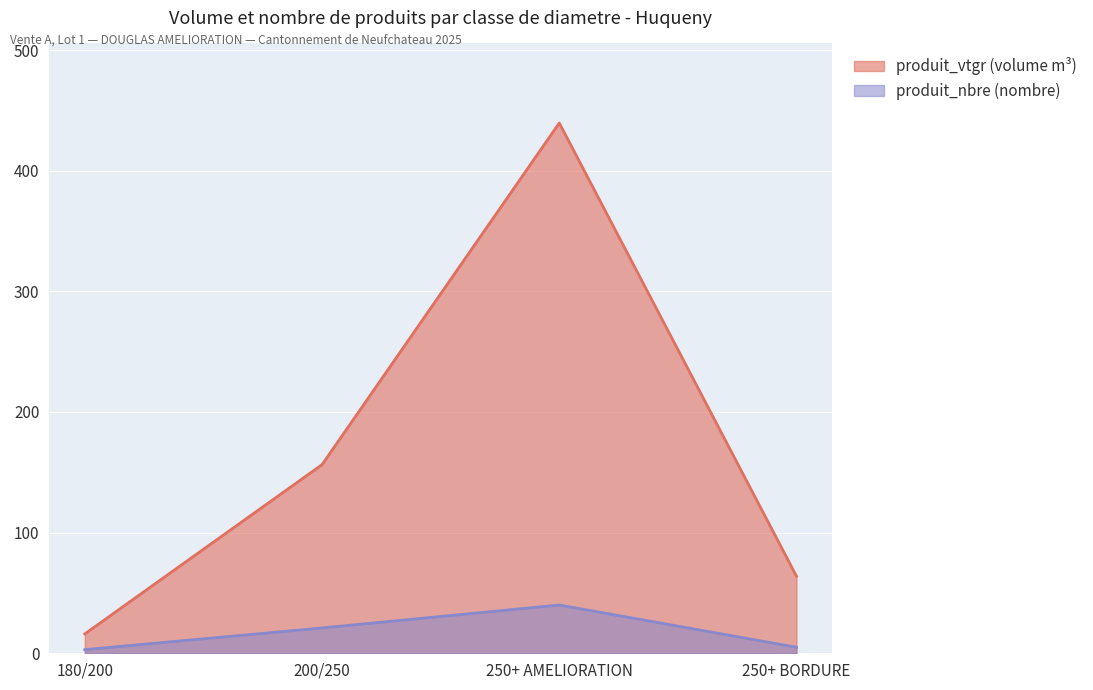

Which series has the largest range (max minus min)?

produit_vtgr (volume m³)